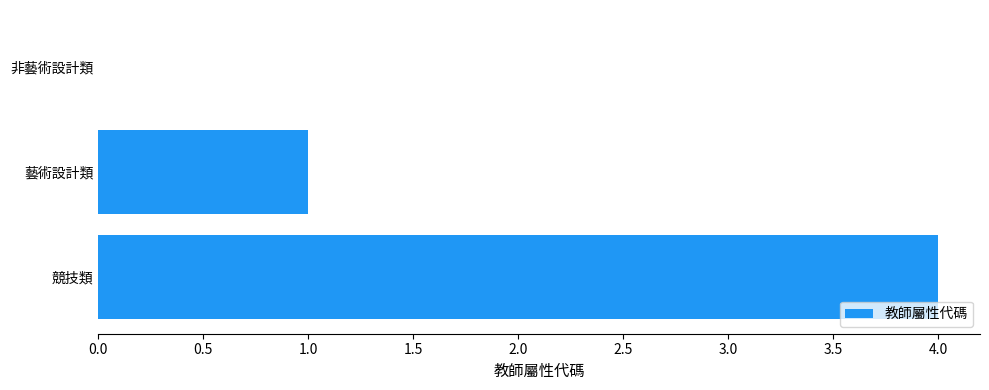

True or false: the data shows 0 at 藝術設計類.

False